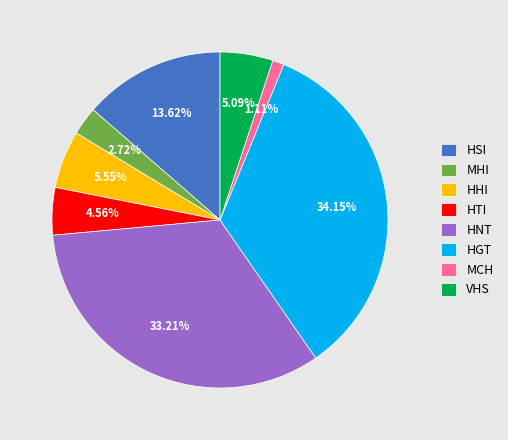

Which slice is the smallest?

MCH